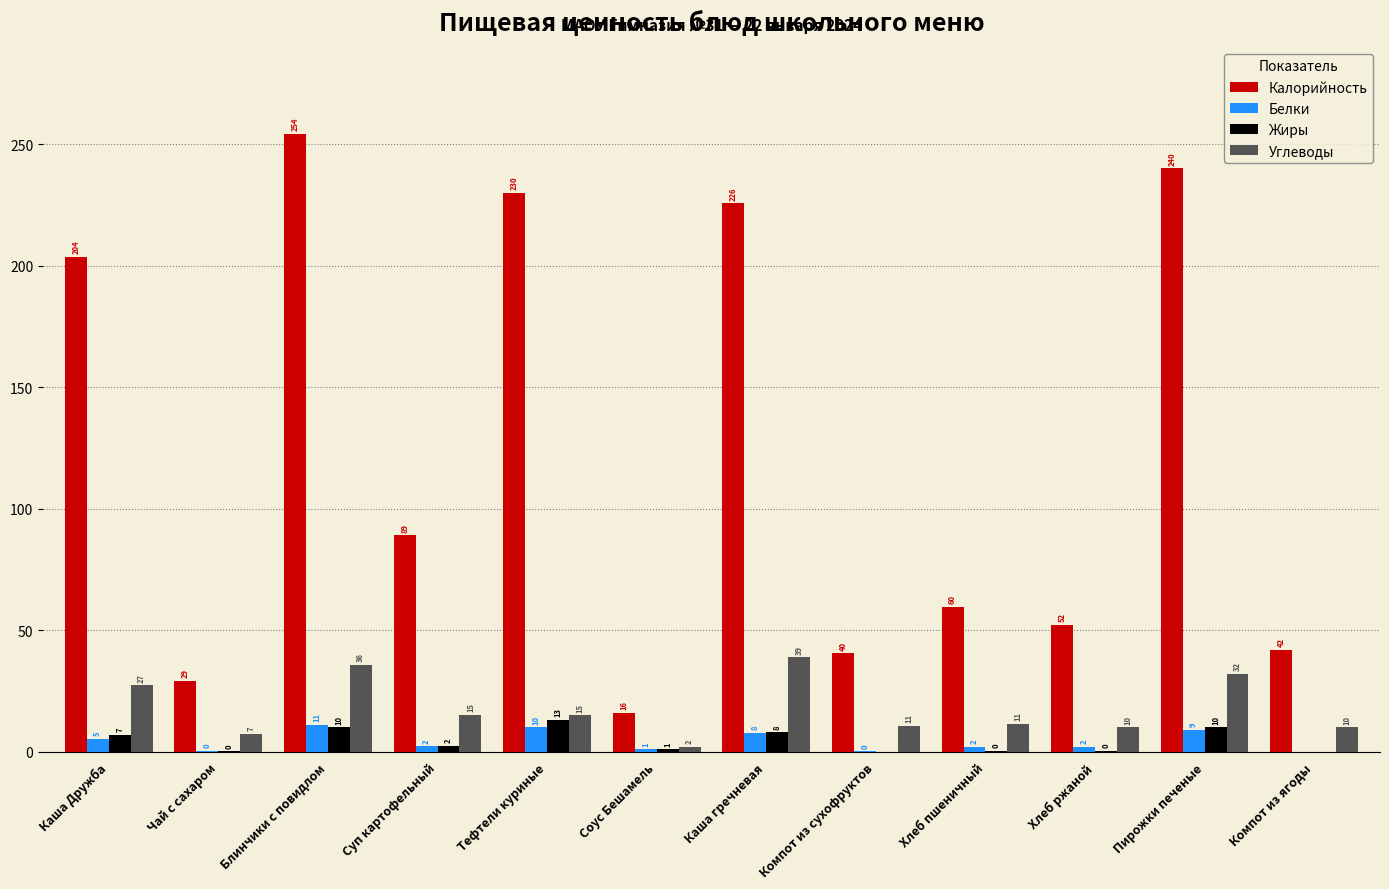

Which label corresponds to the largest value in the chart?

Блинчики с повидлом